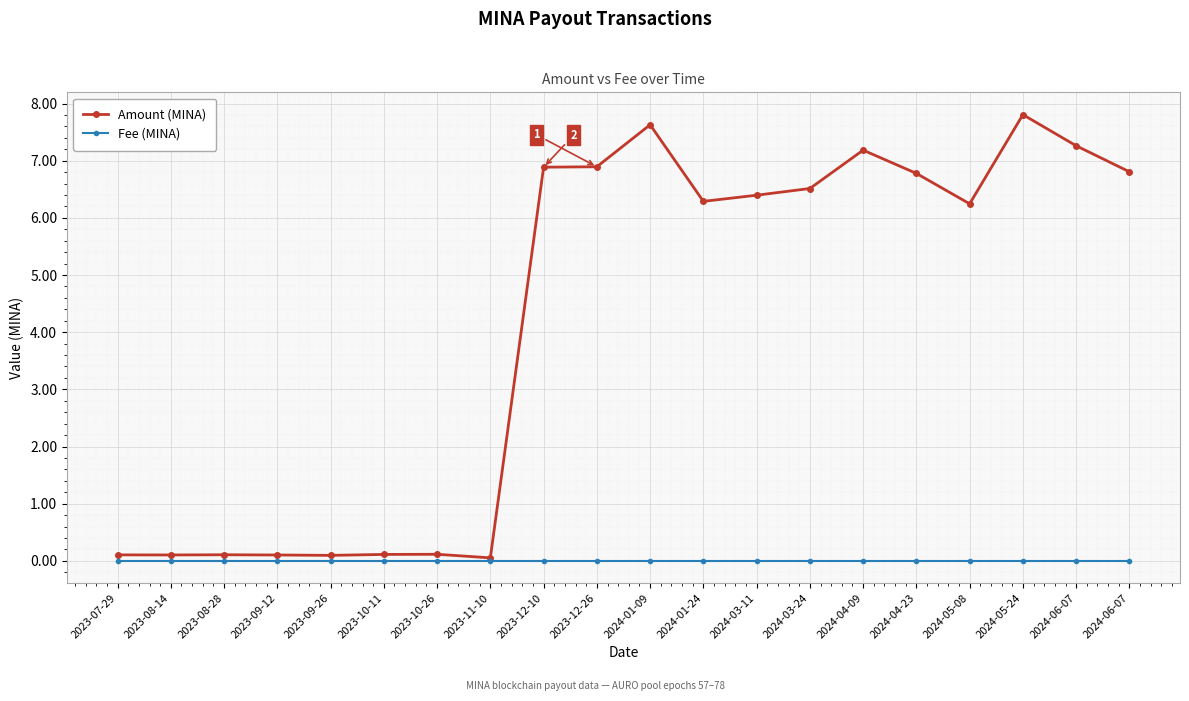

Where is Amount (MINA) nearest to the value 3?

2023-10-26